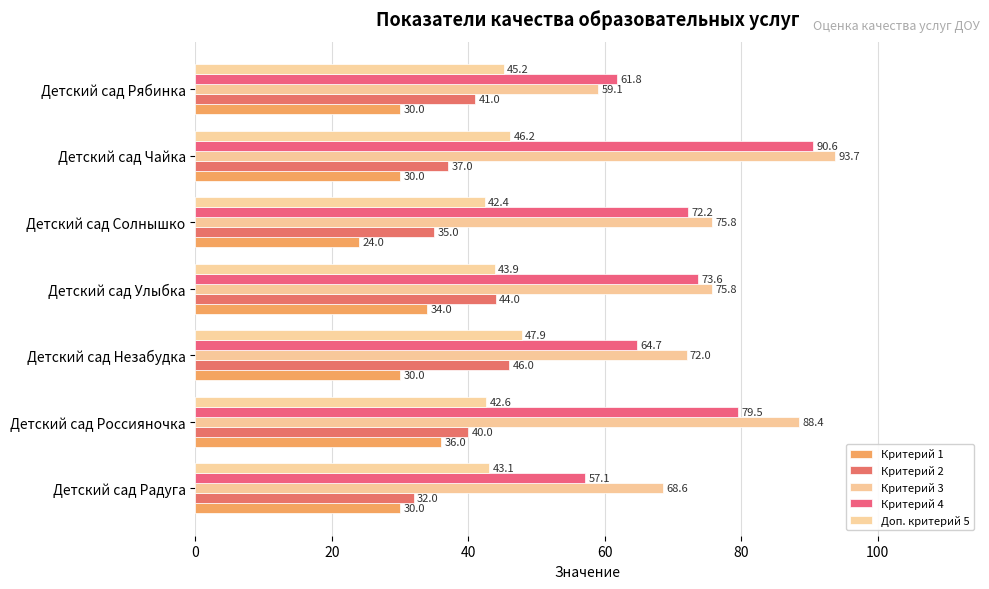

What is the difference between the maximum and minimum values in the Критерий 4 series?

33.4